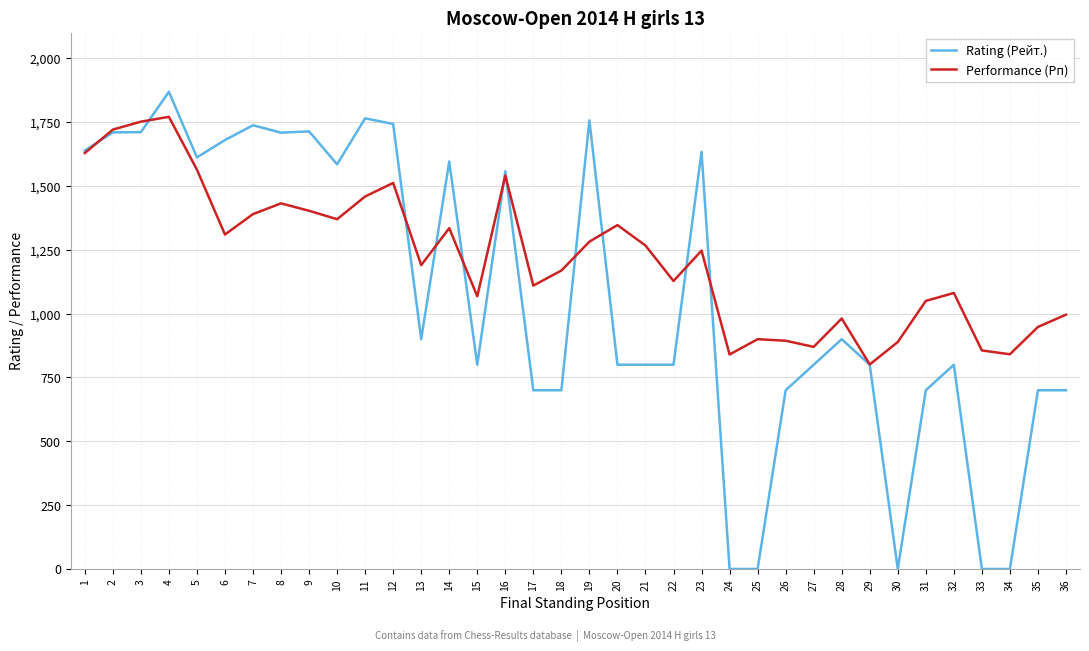

Which series has the widest spread of values?

Rating (Рейт.)